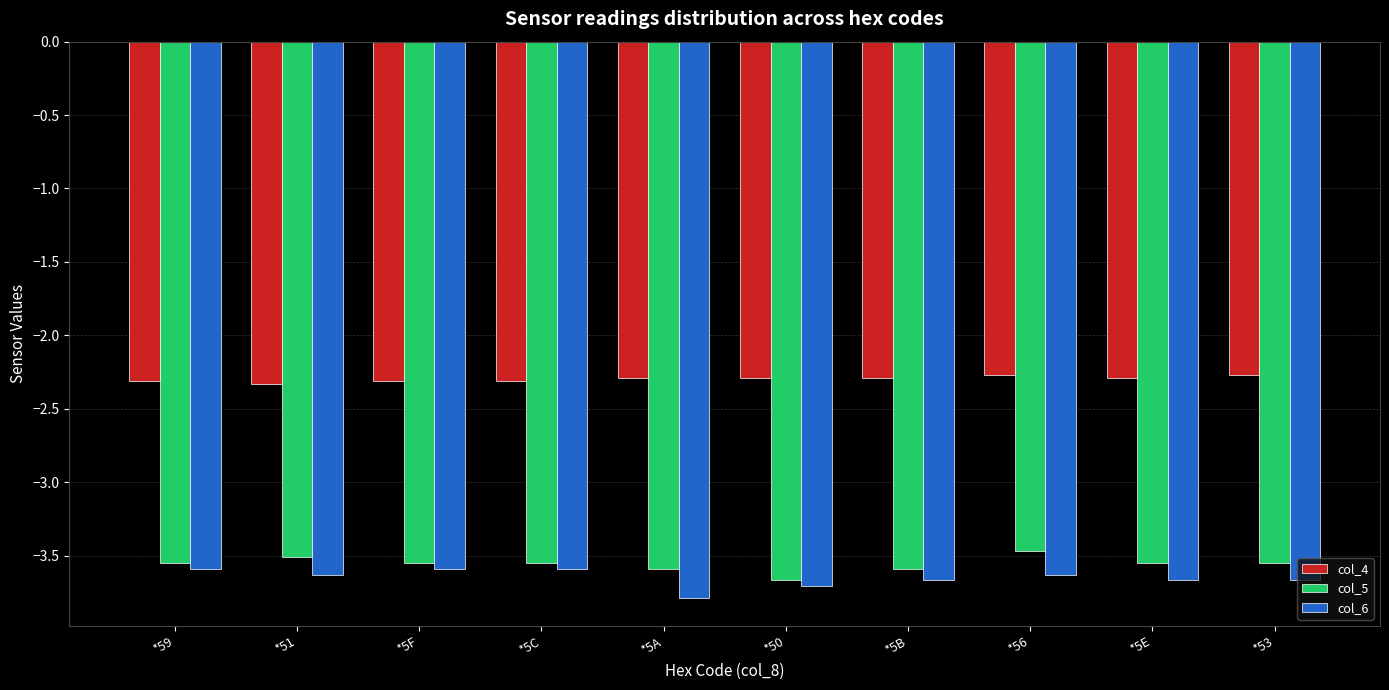

What are all the series names shown in the legend?

col_4, col_5, col_6